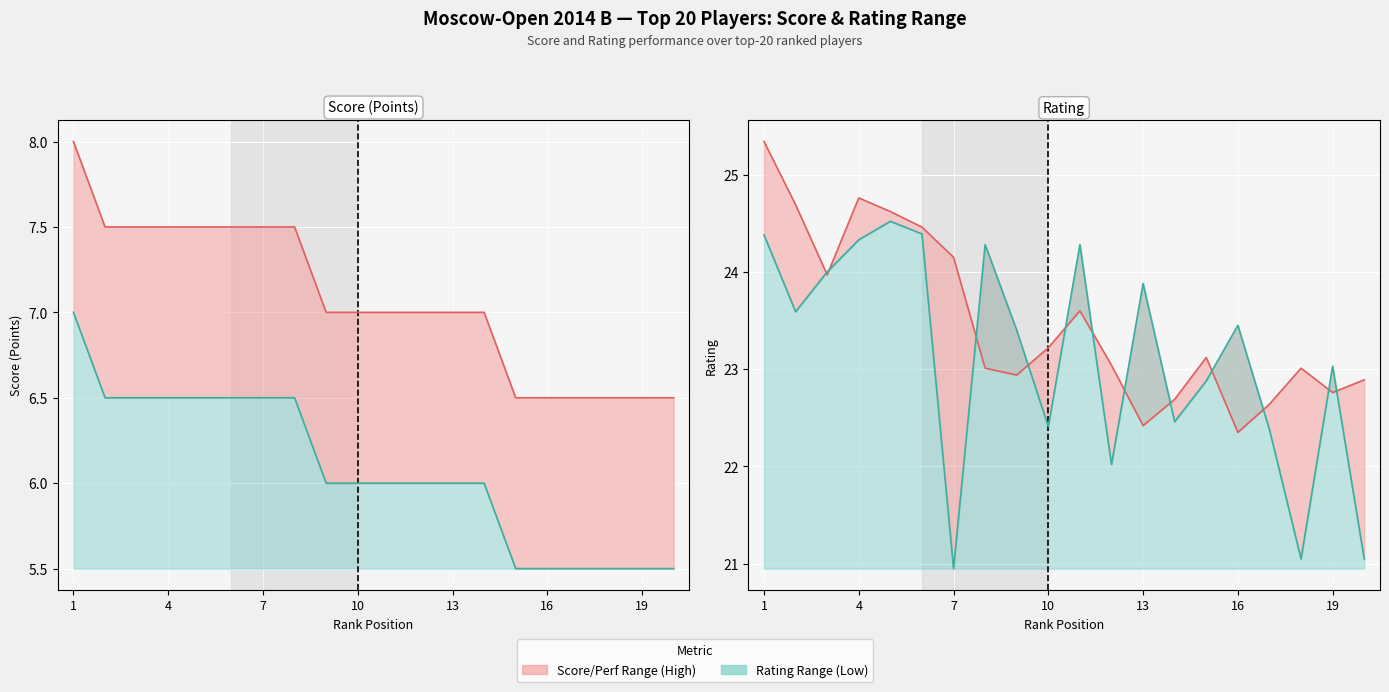

Between 12 and 20, which is larger?

12